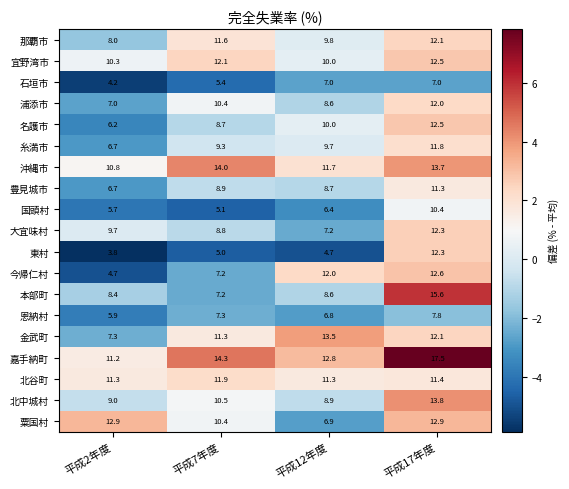

The 本部町 series shows 9.8 at 平成7年度. True or false?

False